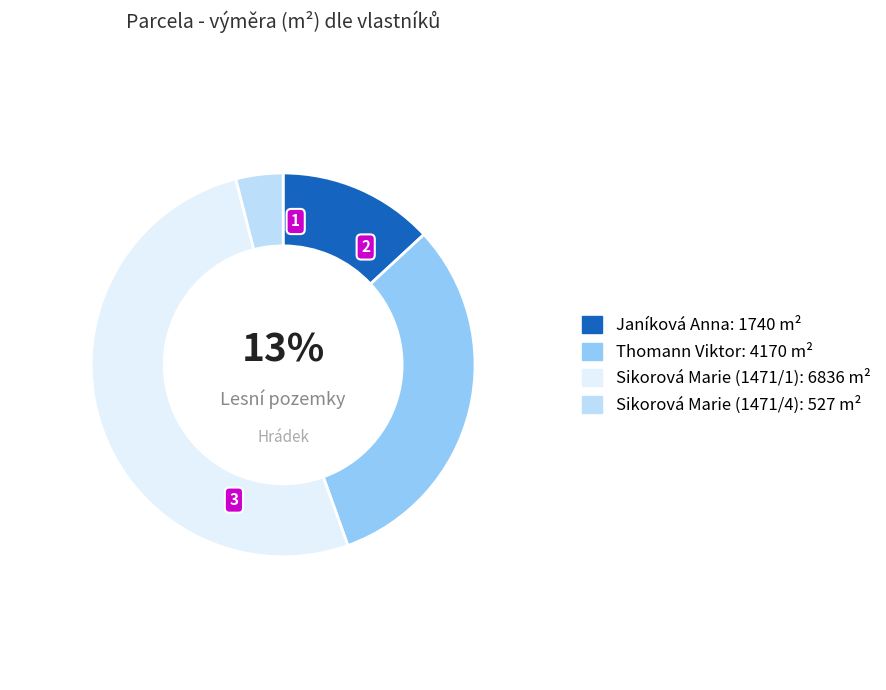

Do Thomann Viktor and Sikorová Marie (1471/4) together represent more than half of the pie?

No